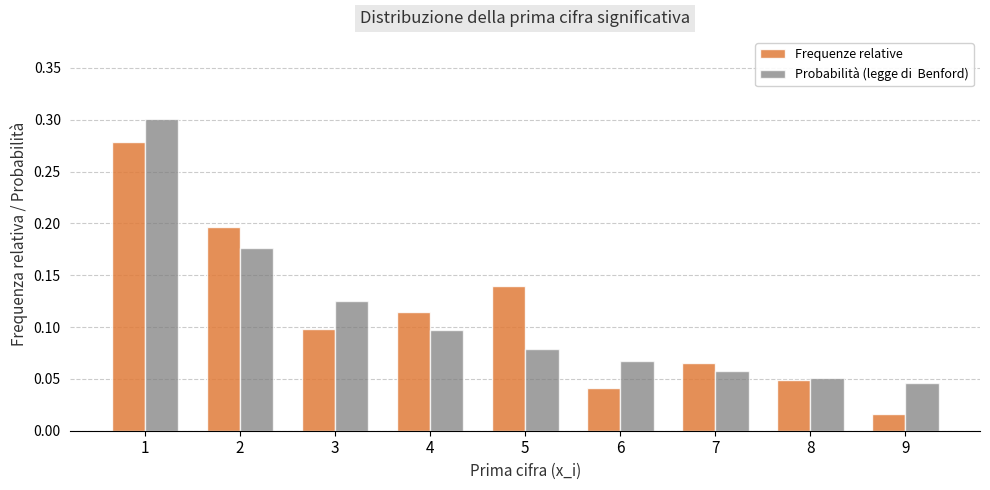

Reading right to left, extract all data points from this chart.

Frequenze relative: 0.0	0.0	0.1	0.0	0.1	0.1	0.1	0.2	0.3
Probabilità (legge di  Benford): 0.0	0.1	0.1	0.1	0.1	0.1	0.1	0.2	0.3